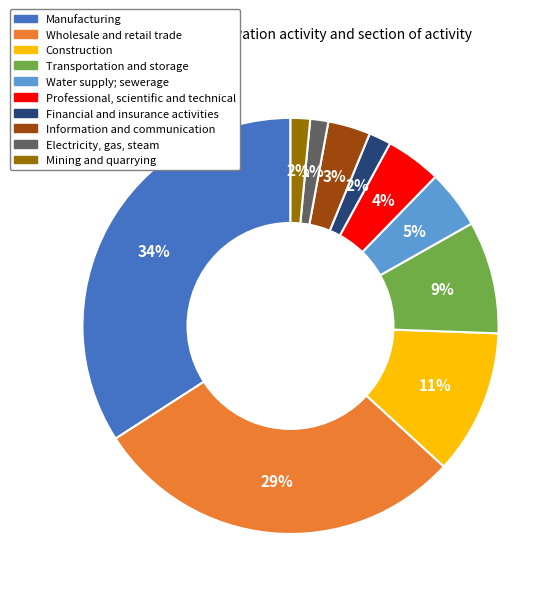

How many segments does this pie chart have?

10